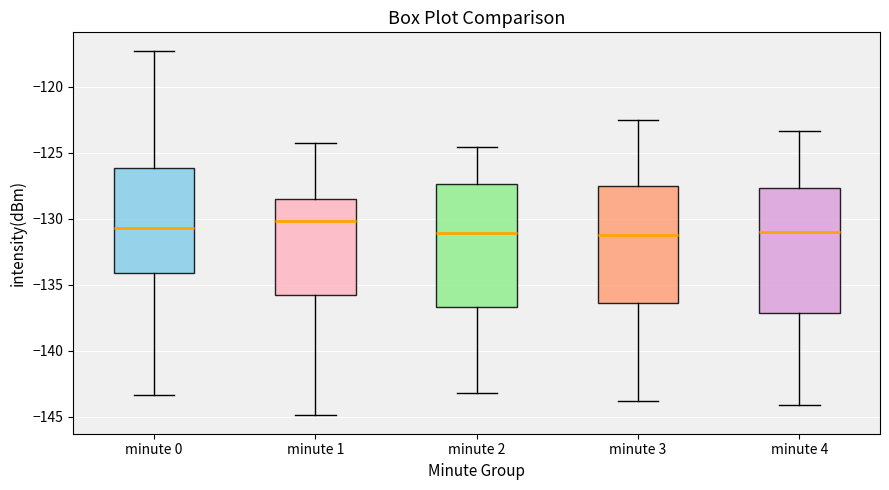

Reading left to right, transcribe this box plot: for each box, give where its median line is, the range the box spans, and where its two whiskers end, as read against the y-axis. The values are not printed on the chart, so give them approximately, as read against the axis.

minute 0: median -130.5, box -134.0 to -126.0, whiskers -143.5 to -117.5
minute 1: median -130.0, box -136.0 to -128.5, whiskers -145.0 to -124.5
minute 2: median -131.0, box -136.5 to -127.5, whiskers -143.0 to -124.5
minute 3: median -131.0, box -136.5 to -127.5, whiskers -144.0 to -122.5
minute 4: median -131.0, box -137.0 to -127.5, whiskers -144.0 to -123.5